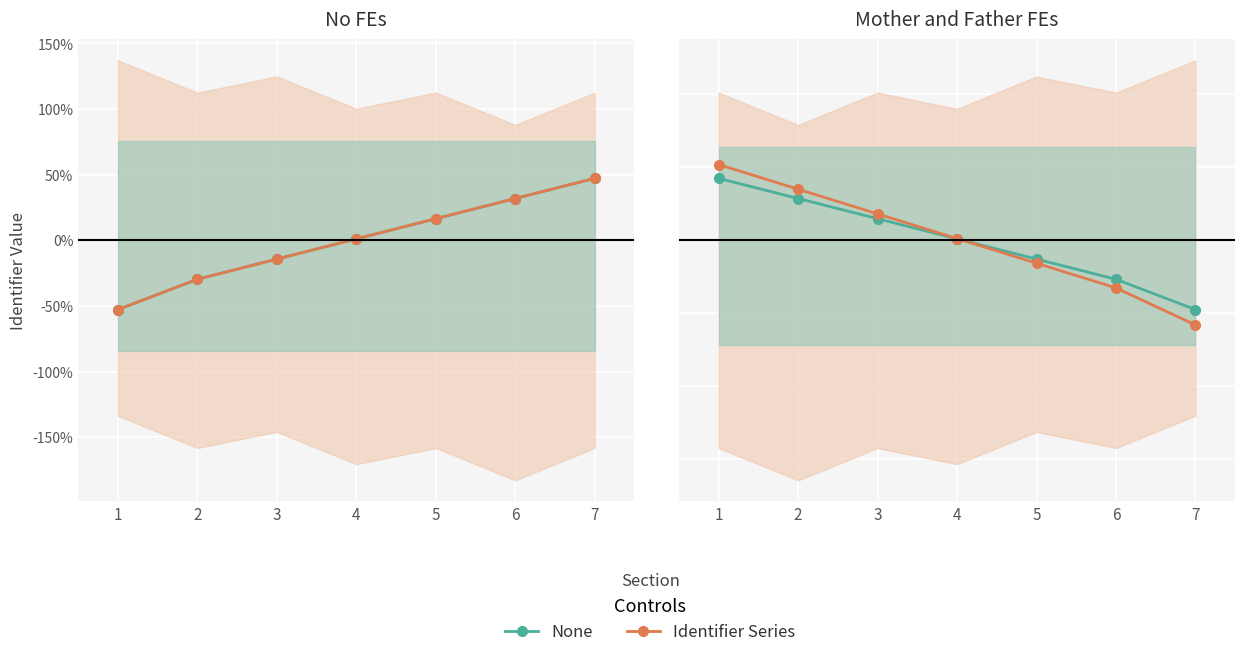

How many data points does each series have?

7